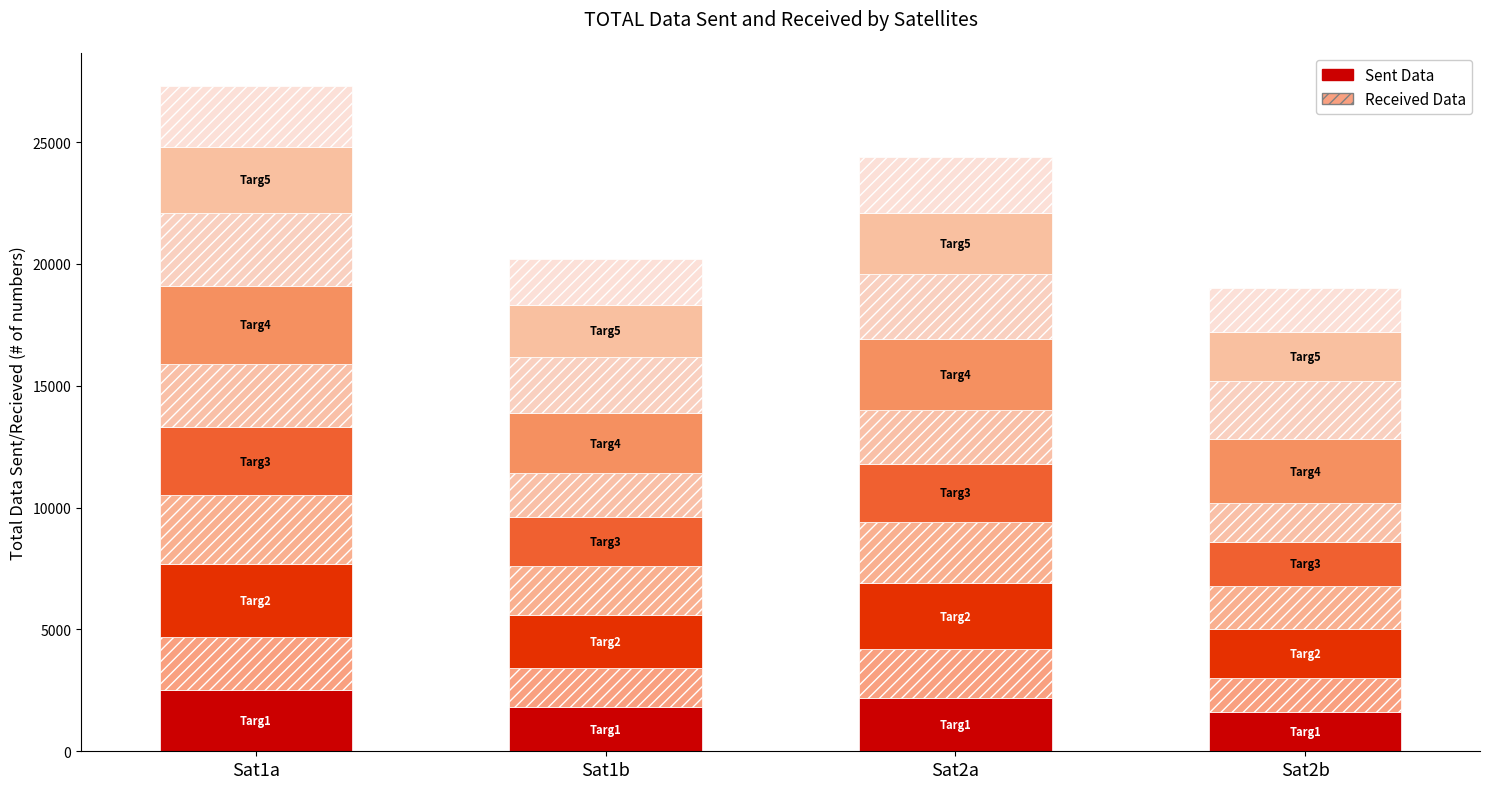

Count the number of categories in the chart.

4